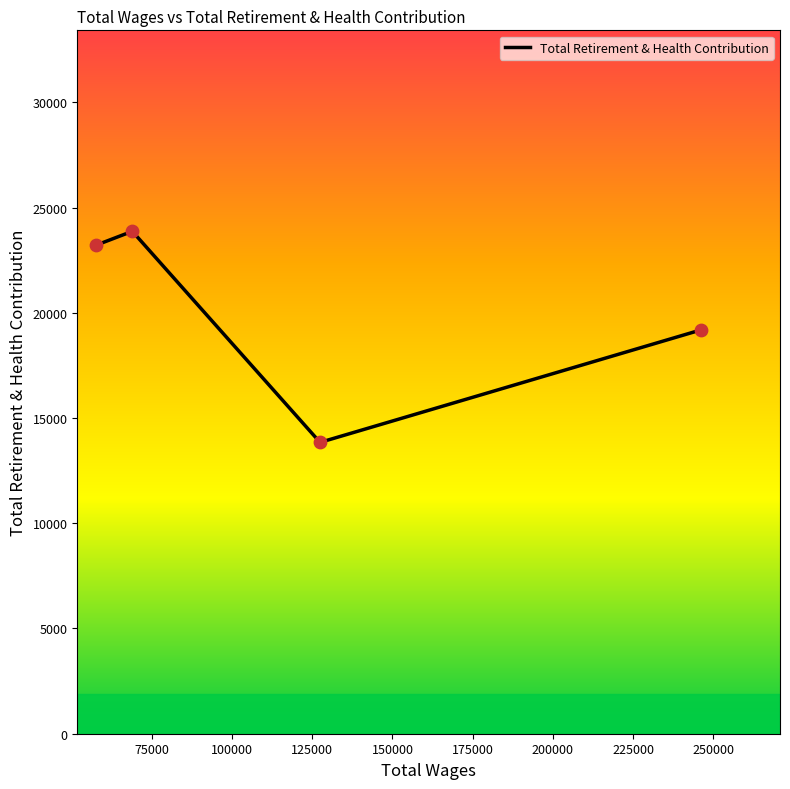

What is the difference between the maximum and minimum values?

10029